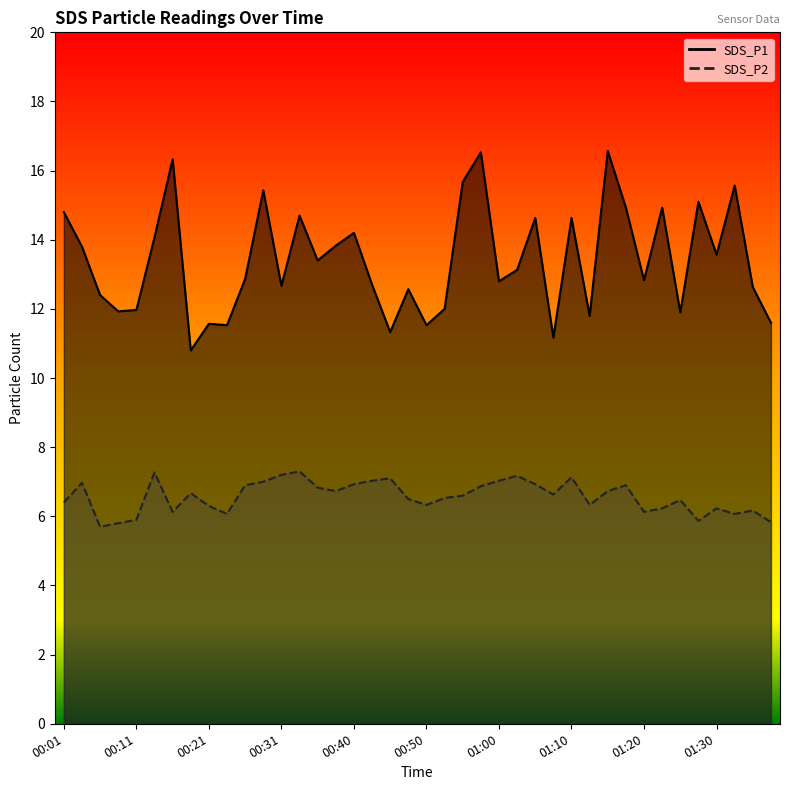

What is the label of the 35th point from the left?

01:25